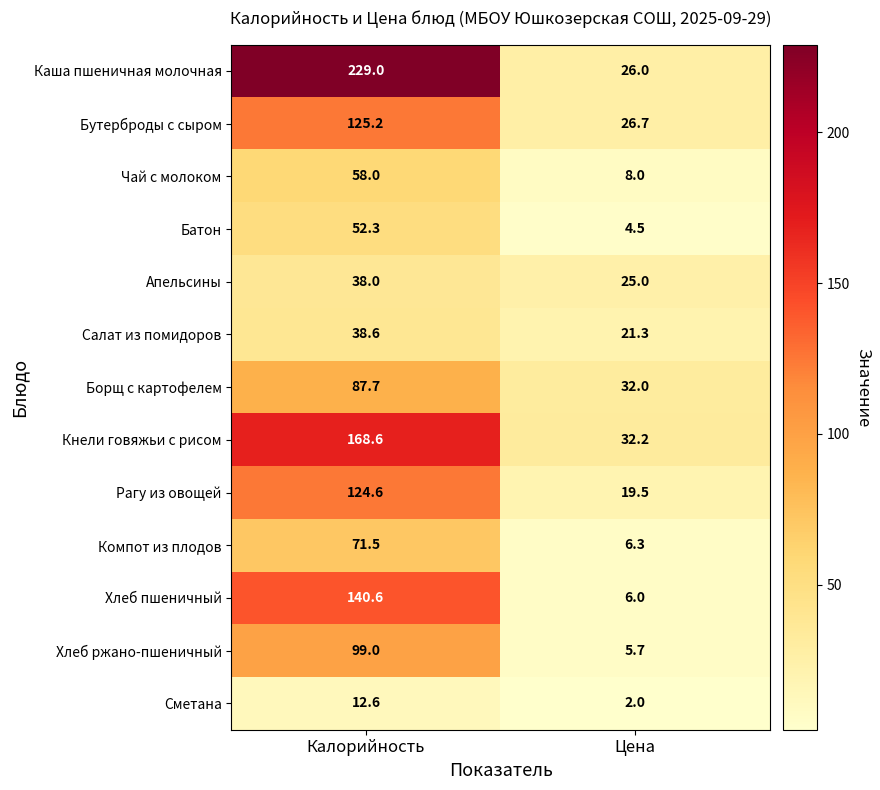

Rank the series by their maximum value, from lowest to highest.

Сметана, Апельсины, Салат из помидоров, Батон, Чай с молоком, Компот из плодов, Борщ с картофелем, Хлеб ржано-пшеничный, Рагу из овощей, Бутерброды с сыром, Хлеб пшеничный, Кнели говяжьи с рисом, Каша пшеничная молочная